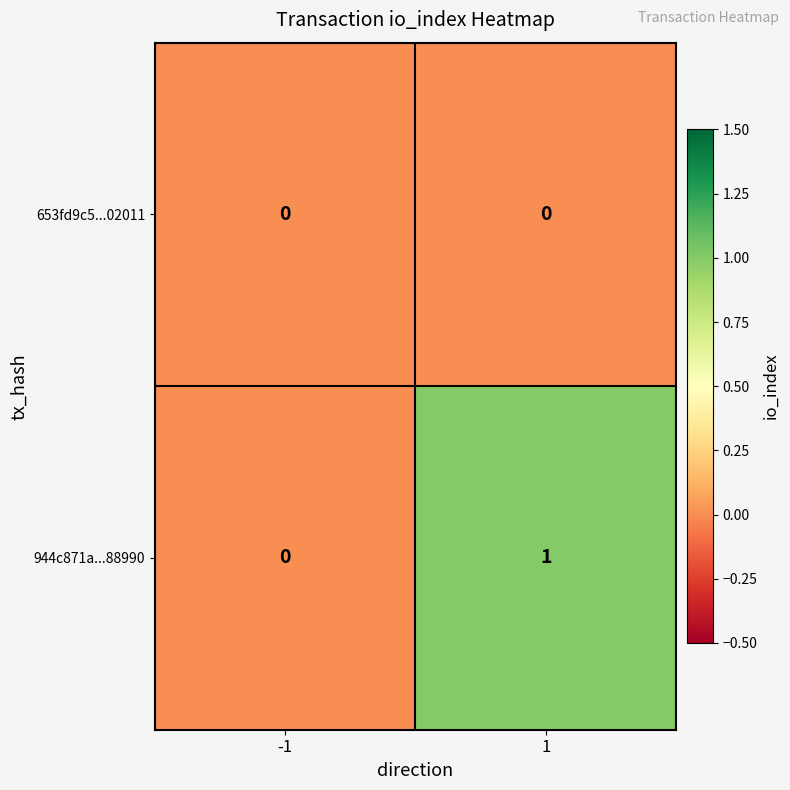

List the series in order of their overall mean, lowest first.

653fd9c5...02011, 944c871a...88990